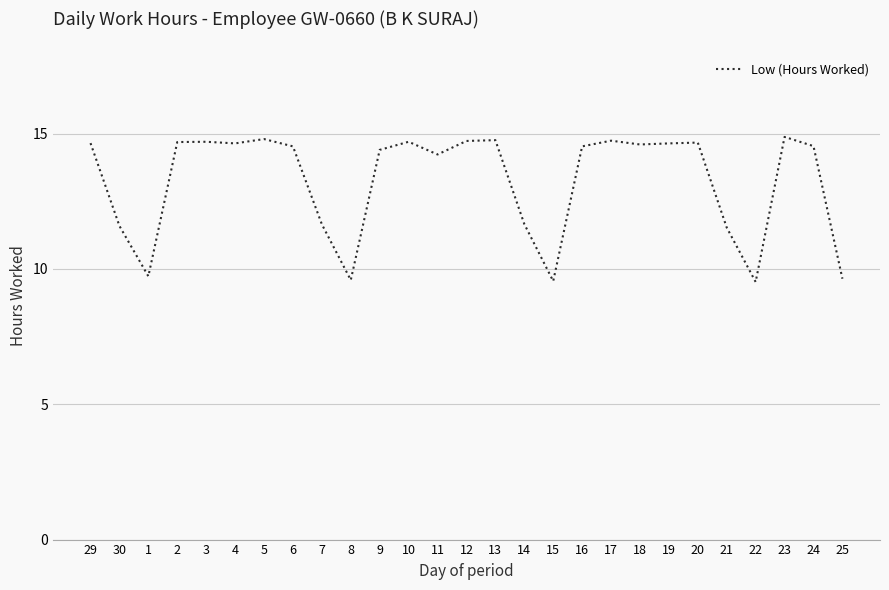

The value at 16 is 14.5. True or false?

True